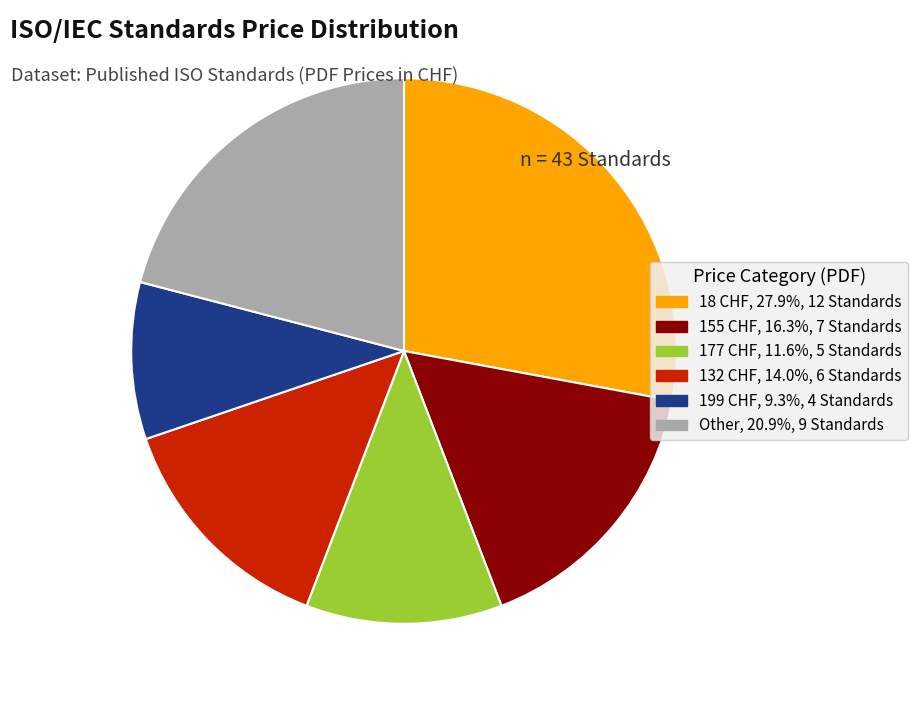

Does any single category account for the majority?

No